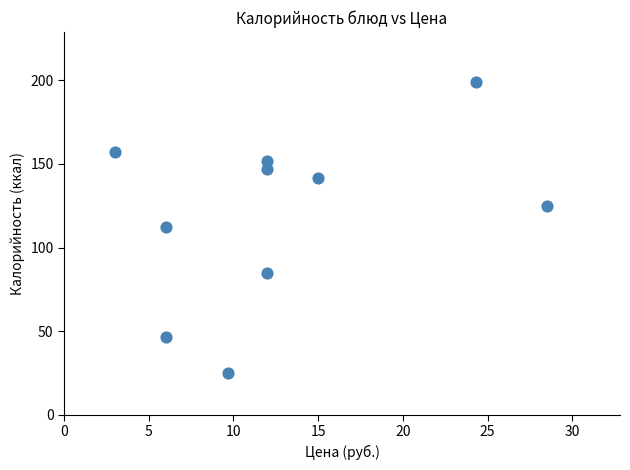

What is the range of Y values (max minus min)?

174.0